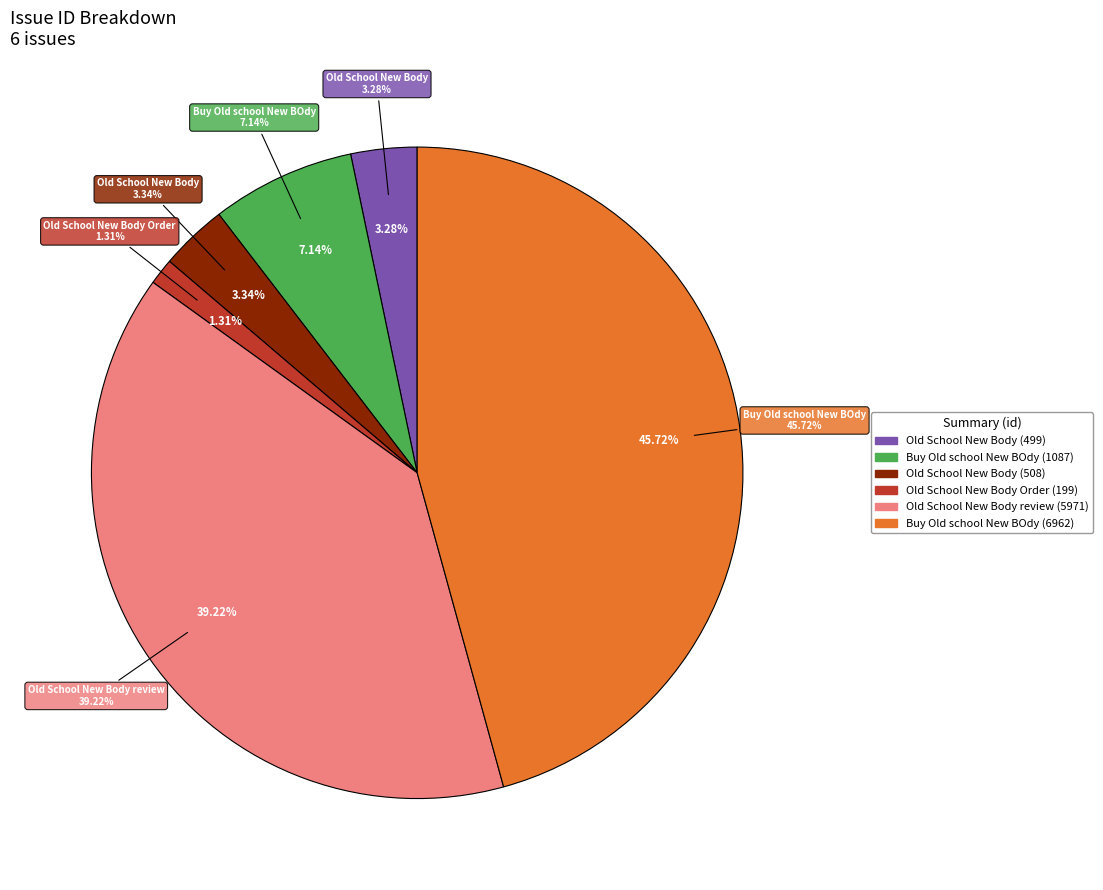

To the nearest percent, what percentage of the pie is Old School New Body?

3%